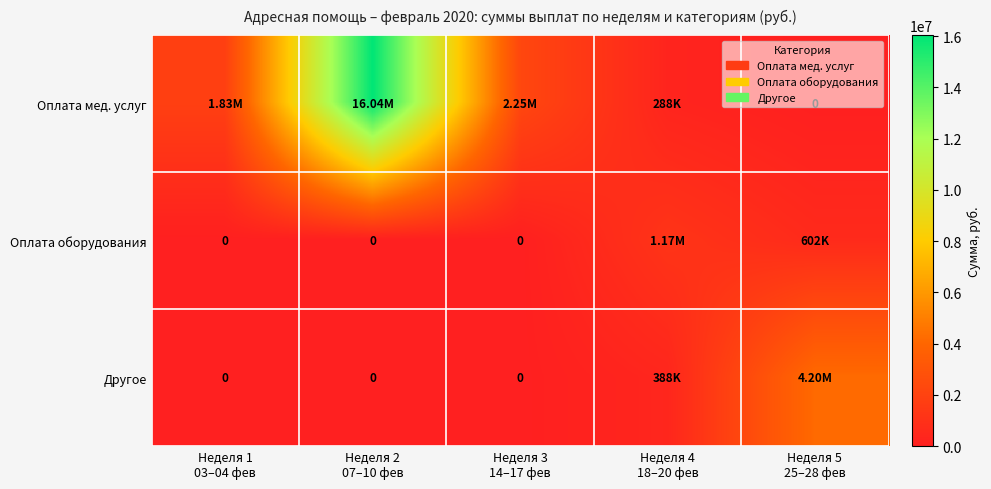

What is the total value across all series at Неделя 2
07–10 фев?

16037687